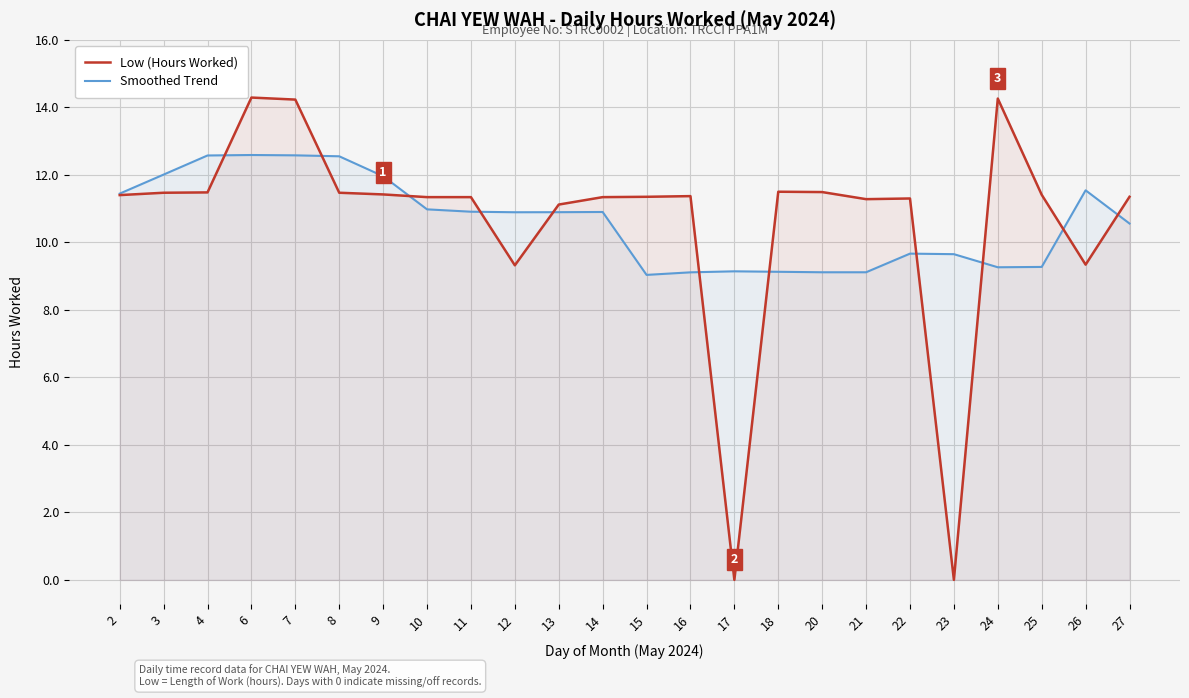

How many data points in Low (Hours Worked) are less than 11?

4